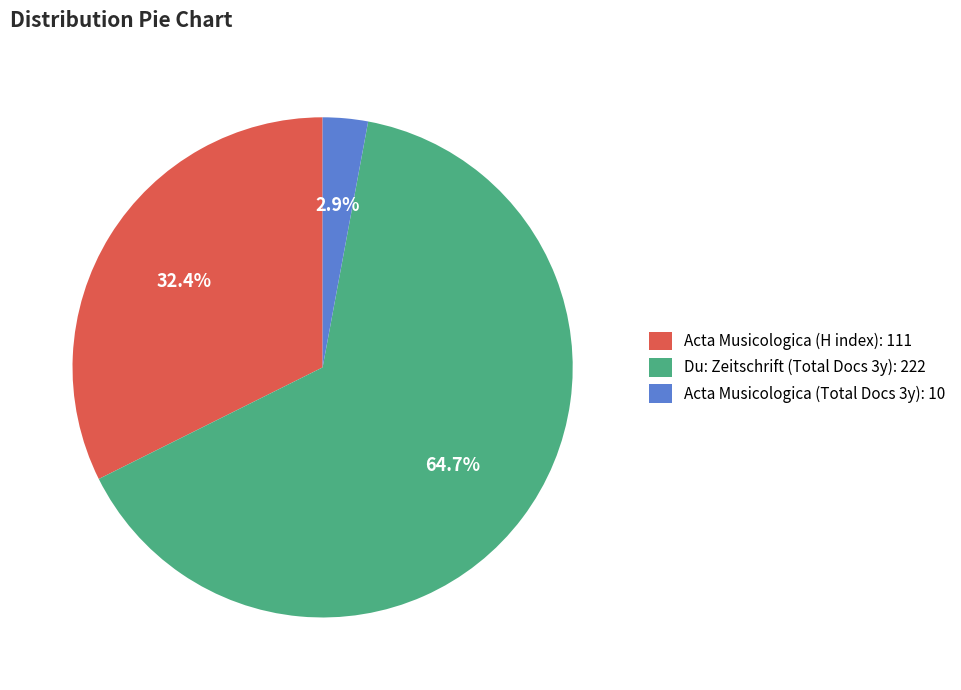

Which slice is the smallest?

Acta Musicologica (Total Docs 3y): 10